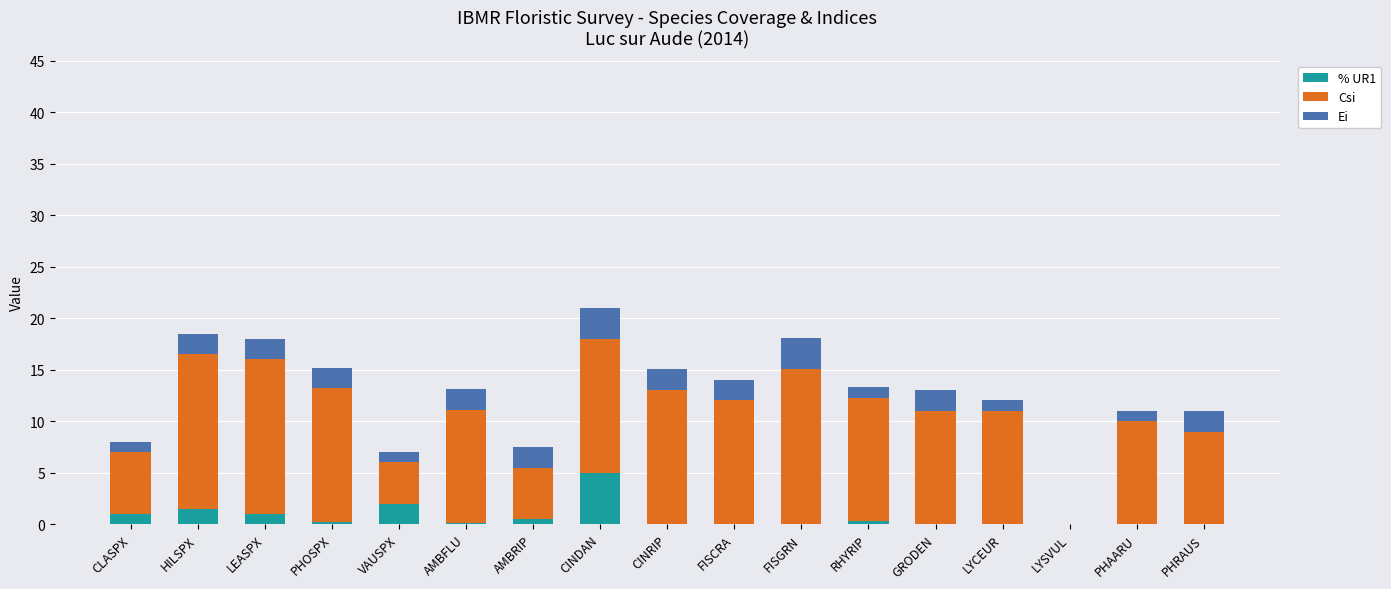

The % UR1 series shows 0.5 at AMBRIP. True or false?

True